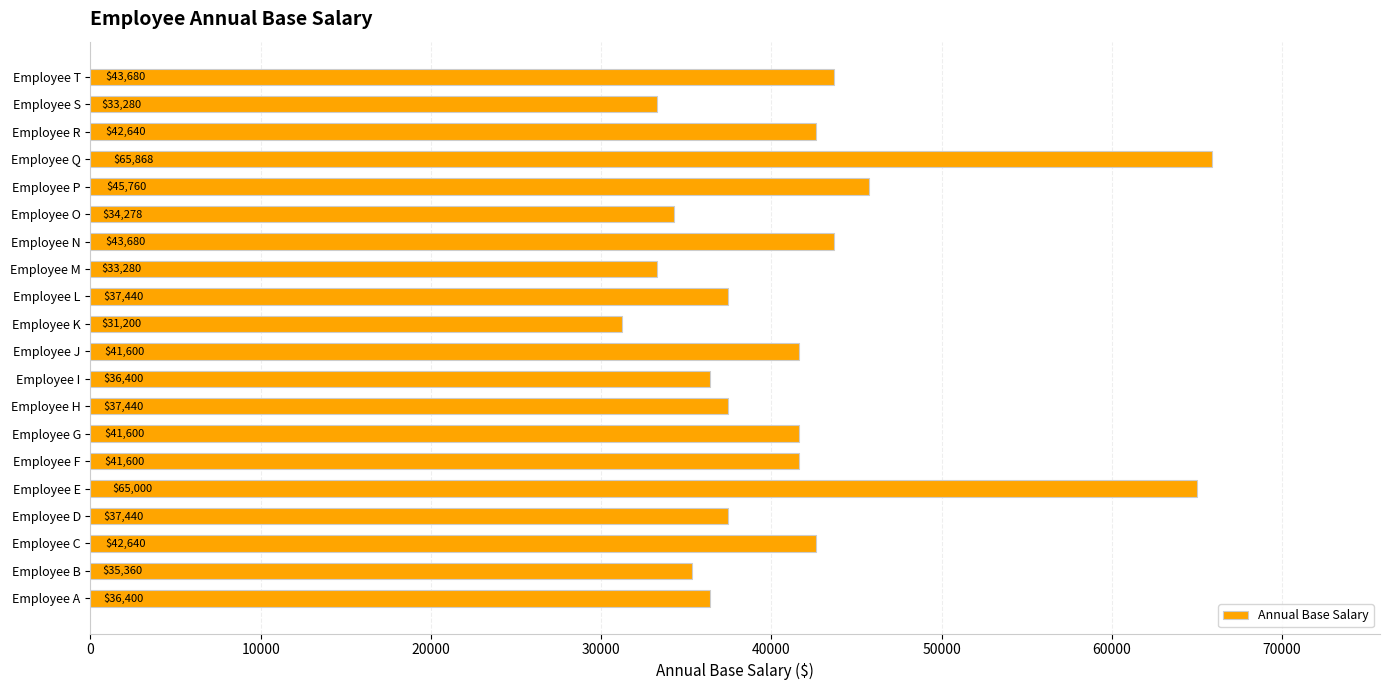

What is the sum of the values at Employee D and Employee L?

74880.0